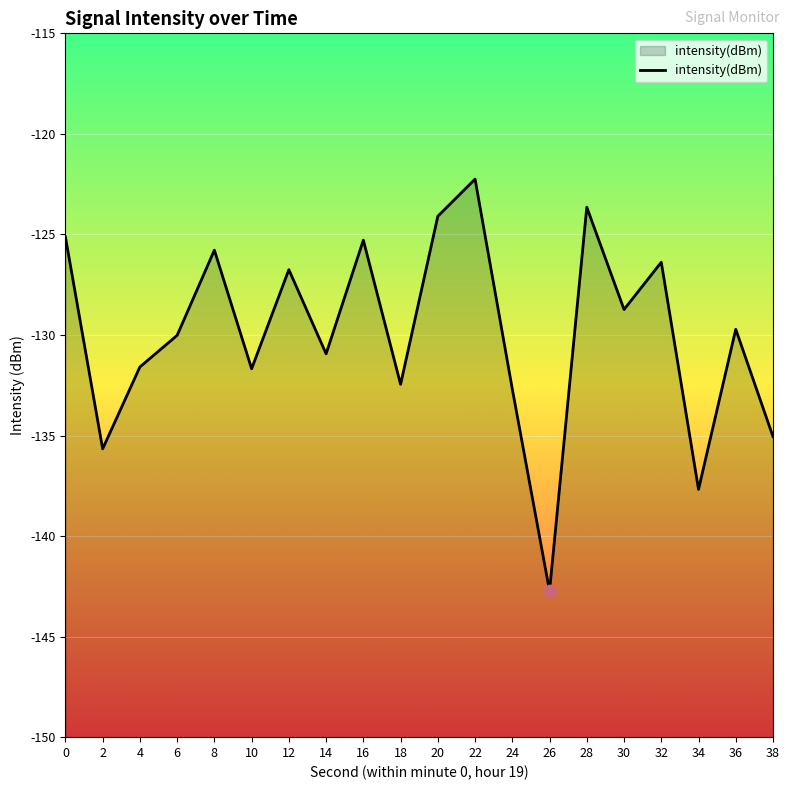

What is the change in value from 30 to 32?

+2.4